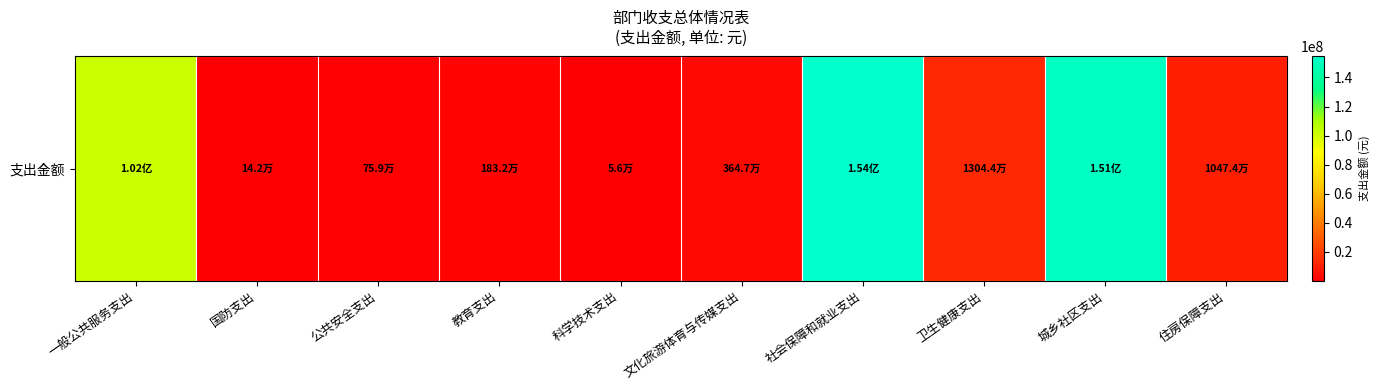

What value does the data have at 教育支出?

1832325.0